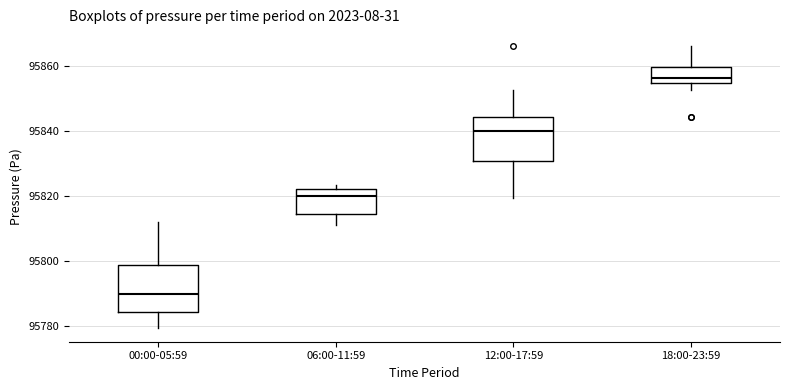

Reading left to right, transcribe this box plot: for each box, give where its median line is, the range the box spans, and where its two whiskers end, as read against the y-axis. The values are not printed on the chart, so give them approximately, as read against the axis.

00:00-05:59: median 95790, box 95784 to 95798, whiskers 95780 to 95812
06:00-11:59: median 95820, box 95814 to 95822, whiskers 95812 to 95824
12:00-17:59: median 95840, box 95830 to 95844, whiskers 95820 to 95852
18:00-23:59: median 95856, box 95854 to 95860, whiskers 95852 to 95866